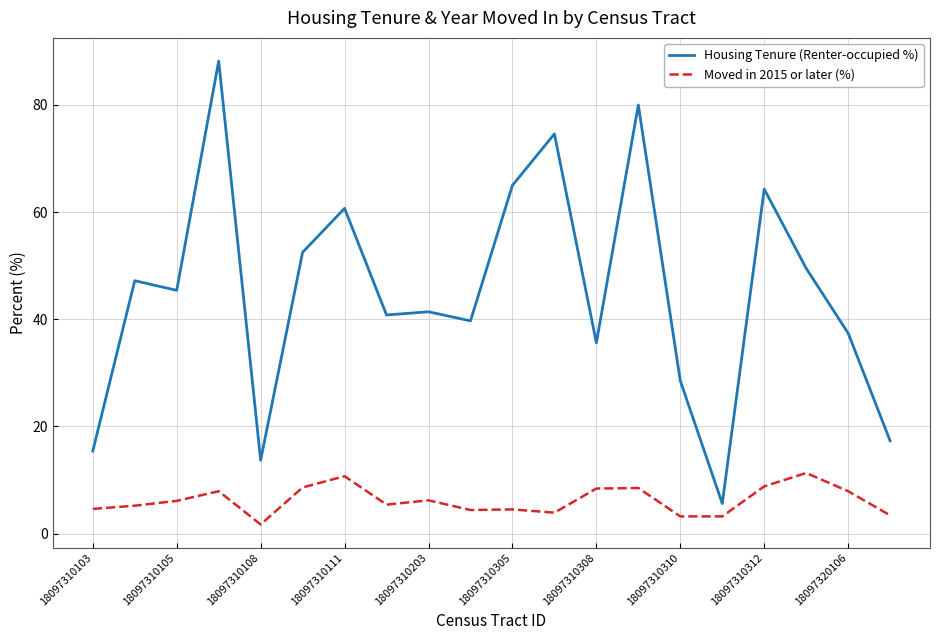

What is the maximum value shown in the chart?

88.2